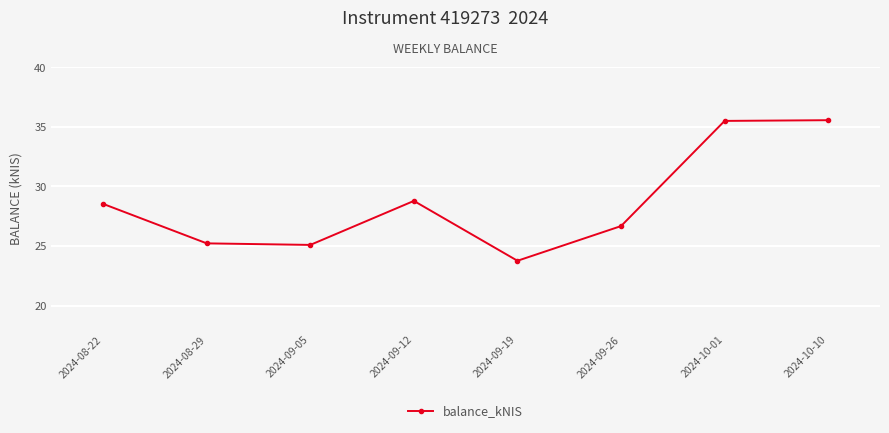

The chart shows a value of 16.7 at 2024-08-29. True or false?

False